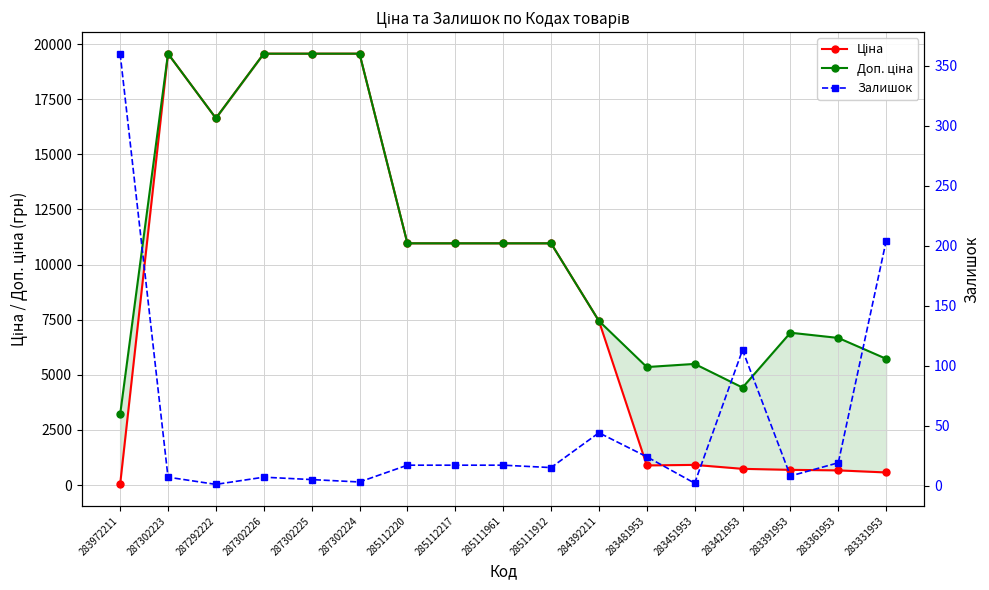

Rank the series by their average value, from highest to lowest.

Доп. ціна, Ціна, Залишок